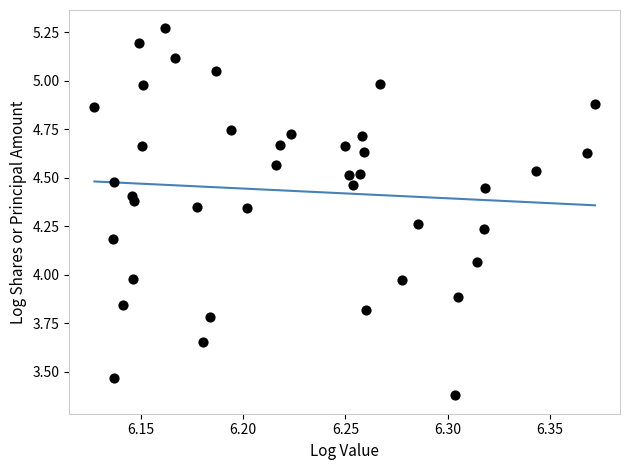

What is the range of Y values (max minus min)?

1.9